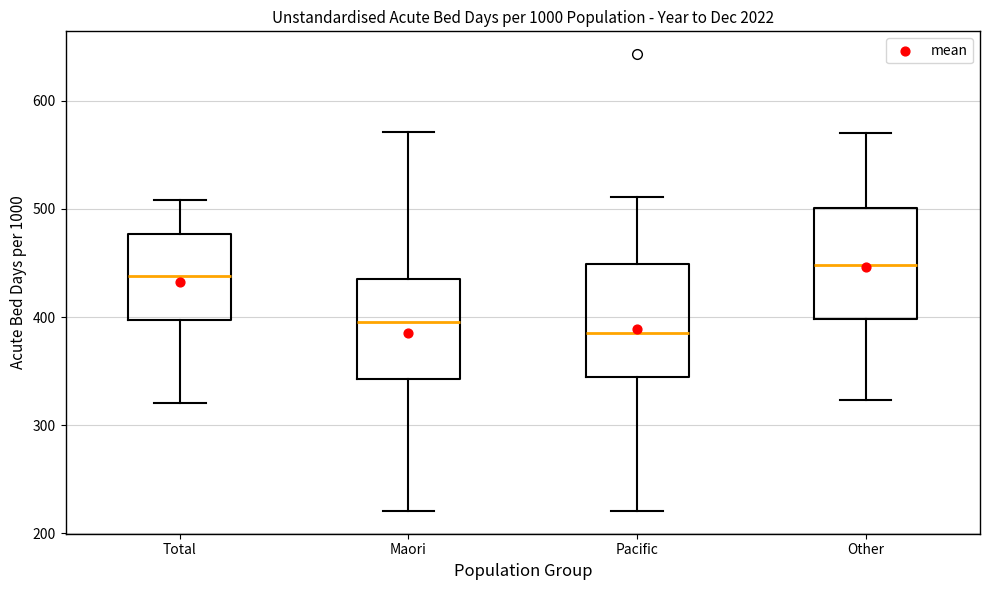

Reading left to right, transcribe this box plot: for each box, give where its median line is, the range the box spans, and where its two whiskers end, as read against the y-axis. The values are not printed on the chart, so give them approximately, as read against the axis.

Total: median 440, box 400 to 480, whiskers 320 to 510
Maori: median 400, box 340 to 430, whiskers 220 to 570
Pacific: median 390, box 340 to 450, whiskers 220 to 510
Other: median 450, box 400 to 500, whiskers 320 to 570